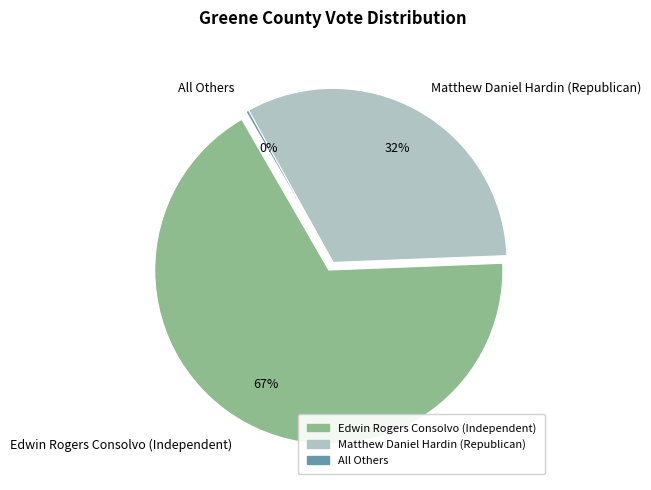

To the nearest percent, what percentage of the pie is Matthew Daniel Hardin (Republican)?

32%